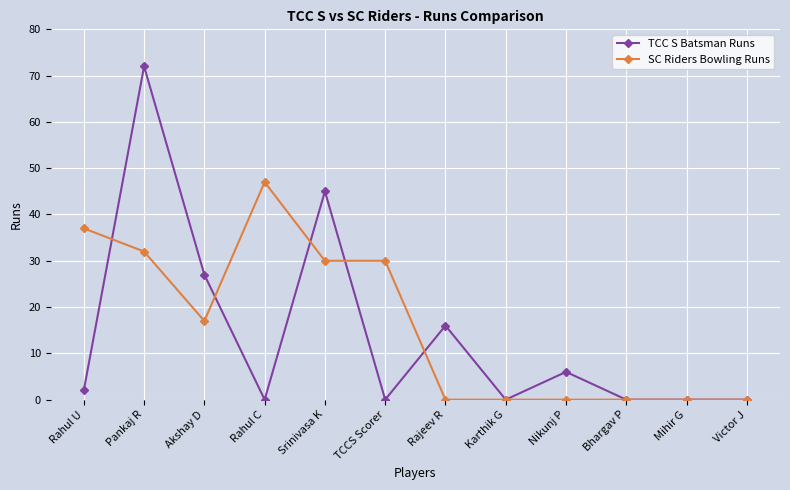

How many values in the SC Riders Bowling Runs series are below 17?

6